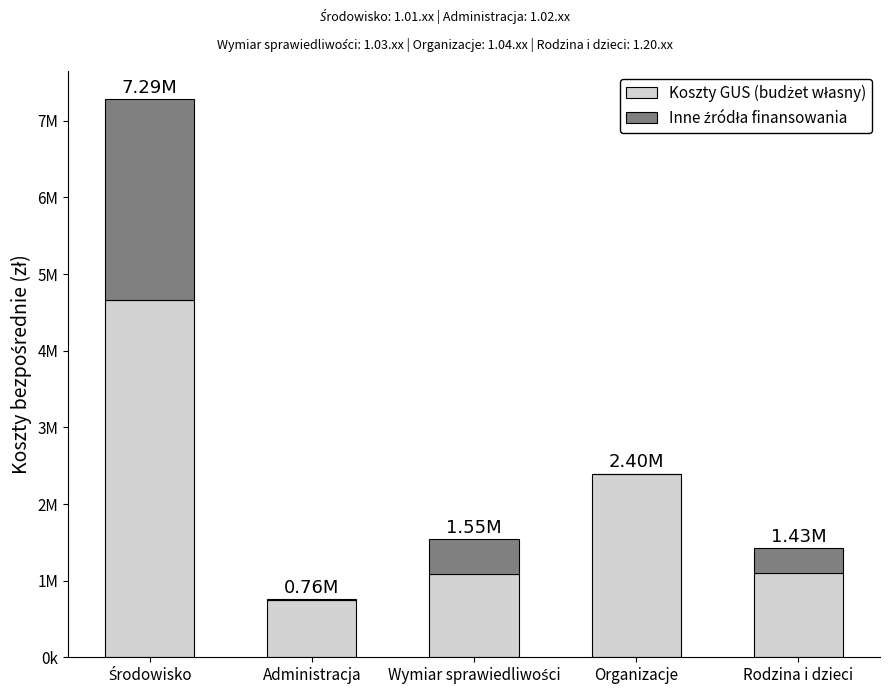

Read the Inne źródła finansowania value at Rodzina i dzieci, to the nearest 100.

328200